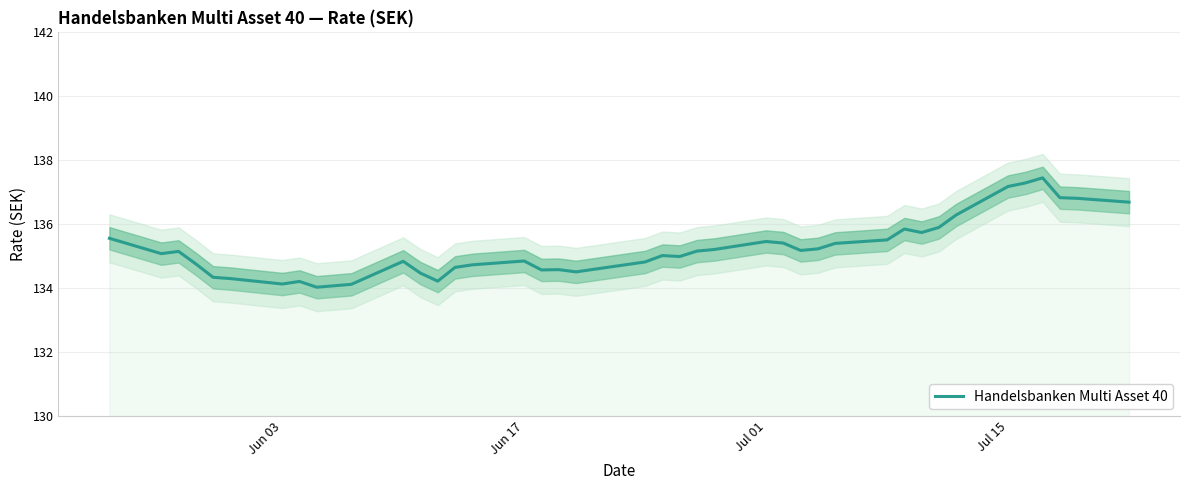

How many lines are shown in the chart?

1